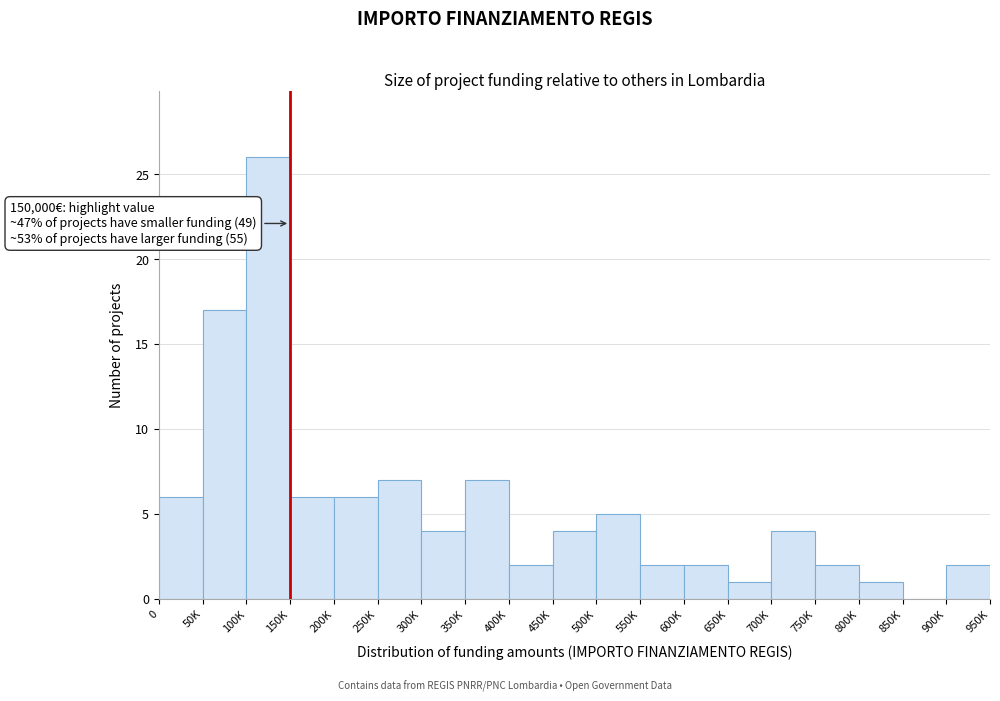

Reading left to right, transcribe all the data shown in this chart.

0=6	50K=17	100K=26	150K=6	200K=6	250K=7	300K=4	350K=7	400K=2	450K=4	500K=5	550K=2	600K=2	650K=1	700K=4	750K=2	800K=1	850K=0	900K=2